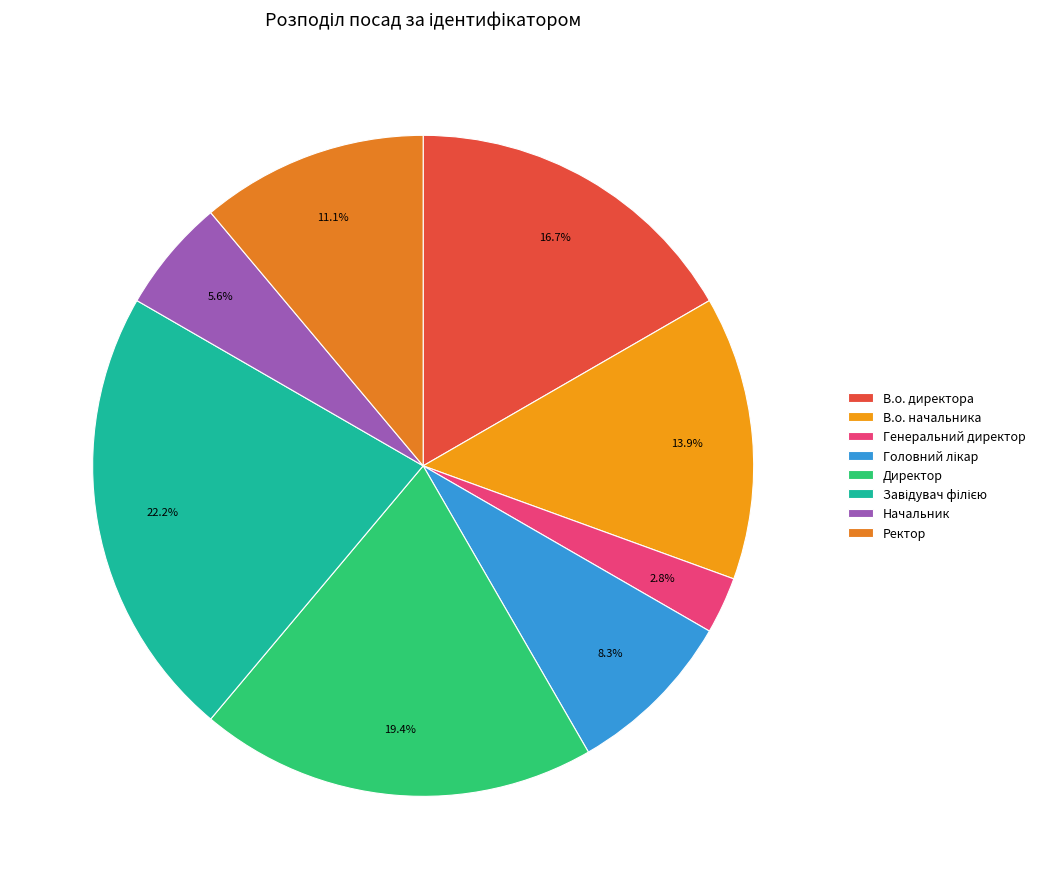

Is it true that Начальник is 20% of the pie?

False